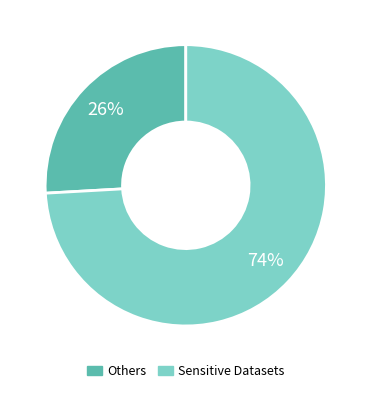

Does any single category account for the majority?

Yes